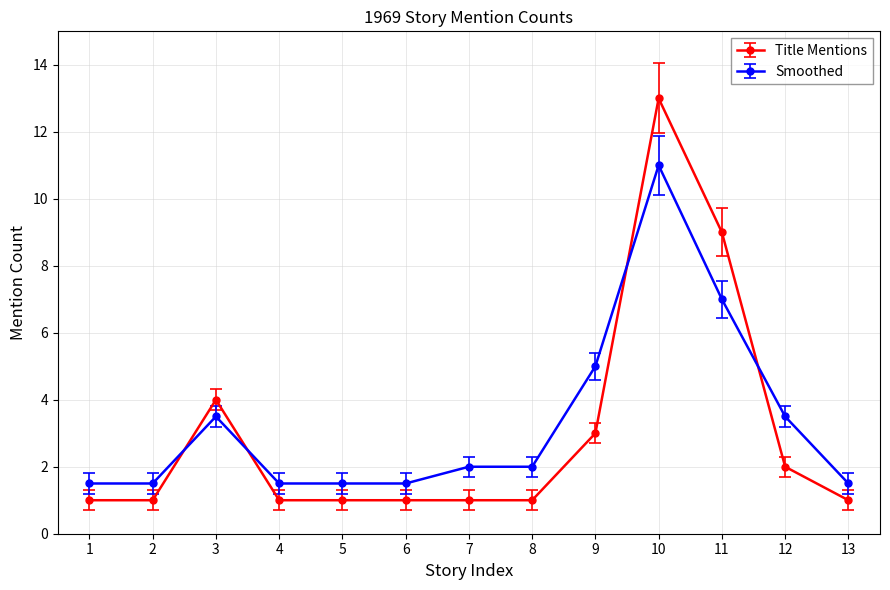

True or false: Title Mentions and Smoothed cross at least once.

True